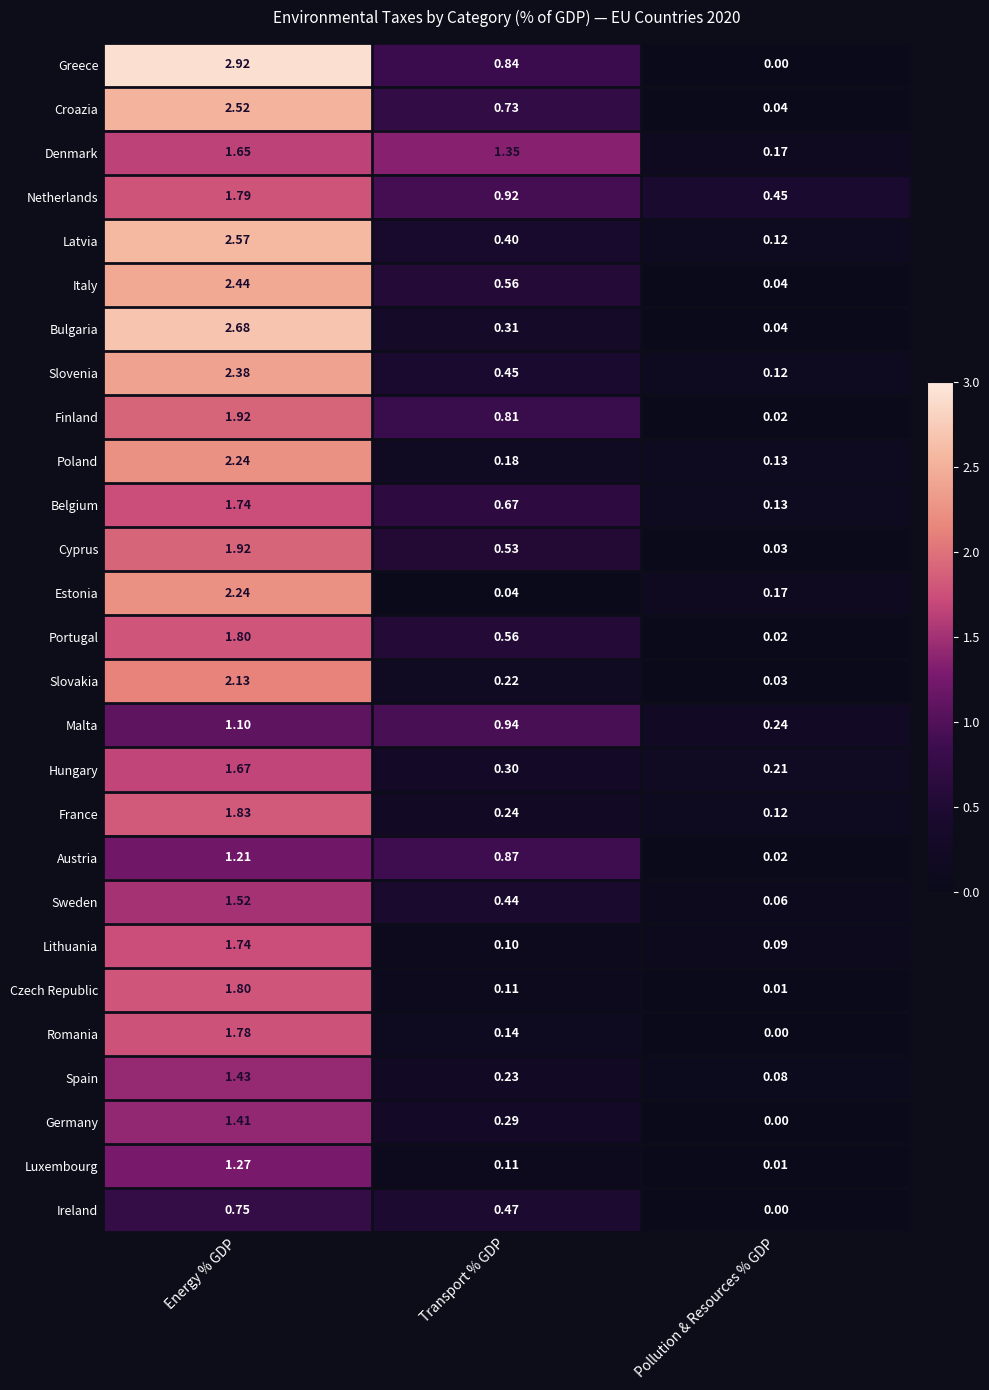

Which category has the highest value across all series?

Energy % GDP